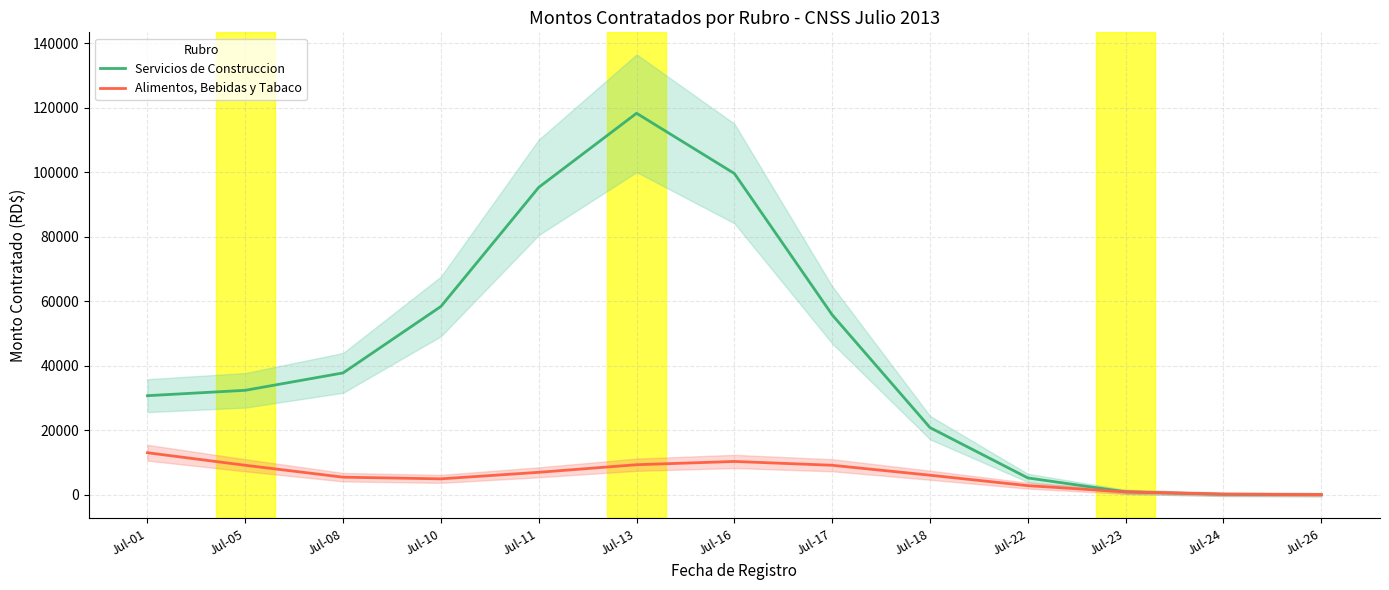

What is the spread (max minus min) of values at Jul-11?

88393.9